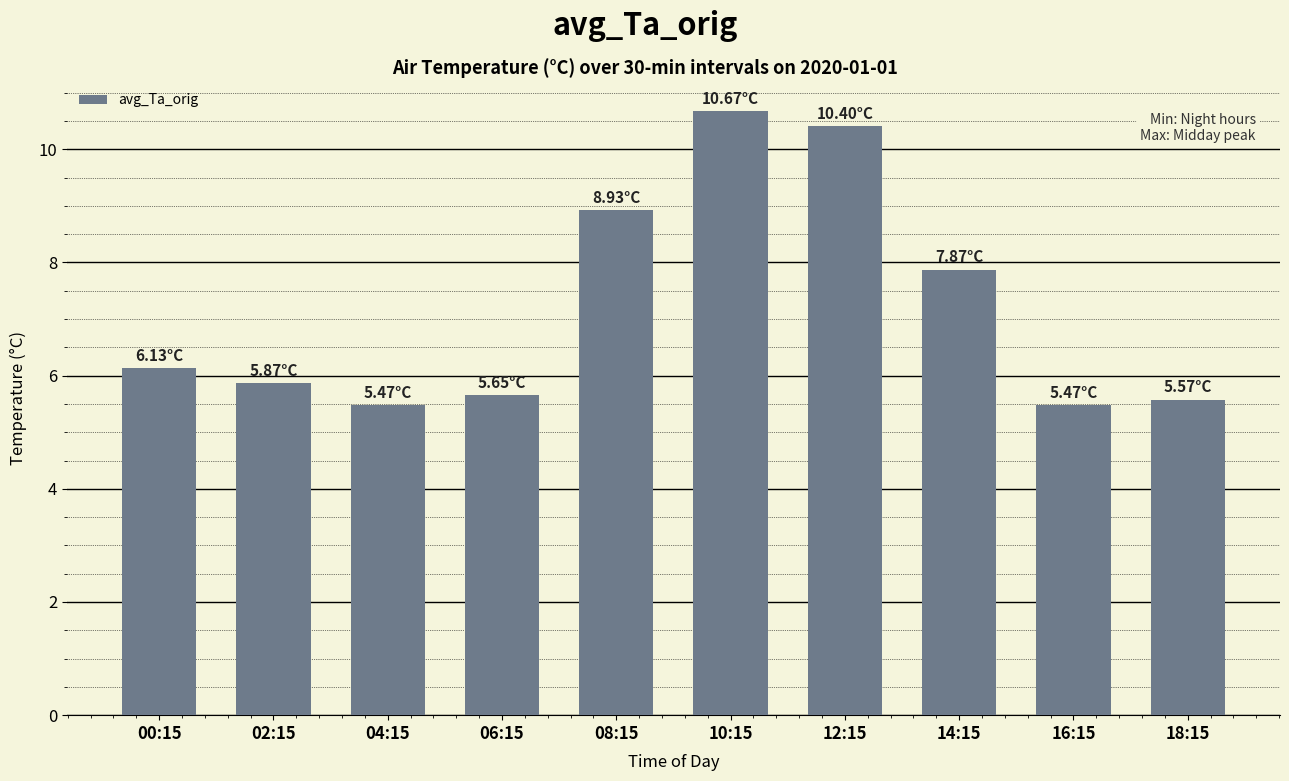

Which has a higher value, 14:15 or 10:15?

10:15